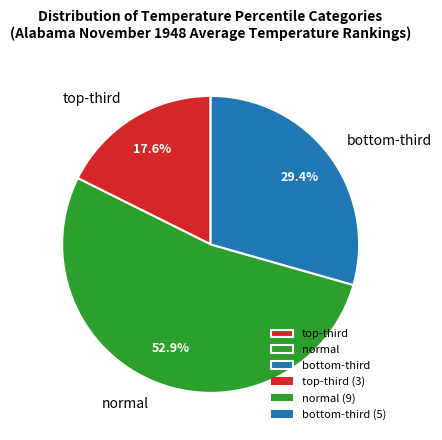

What is the largest slice in the pie chart?

normal